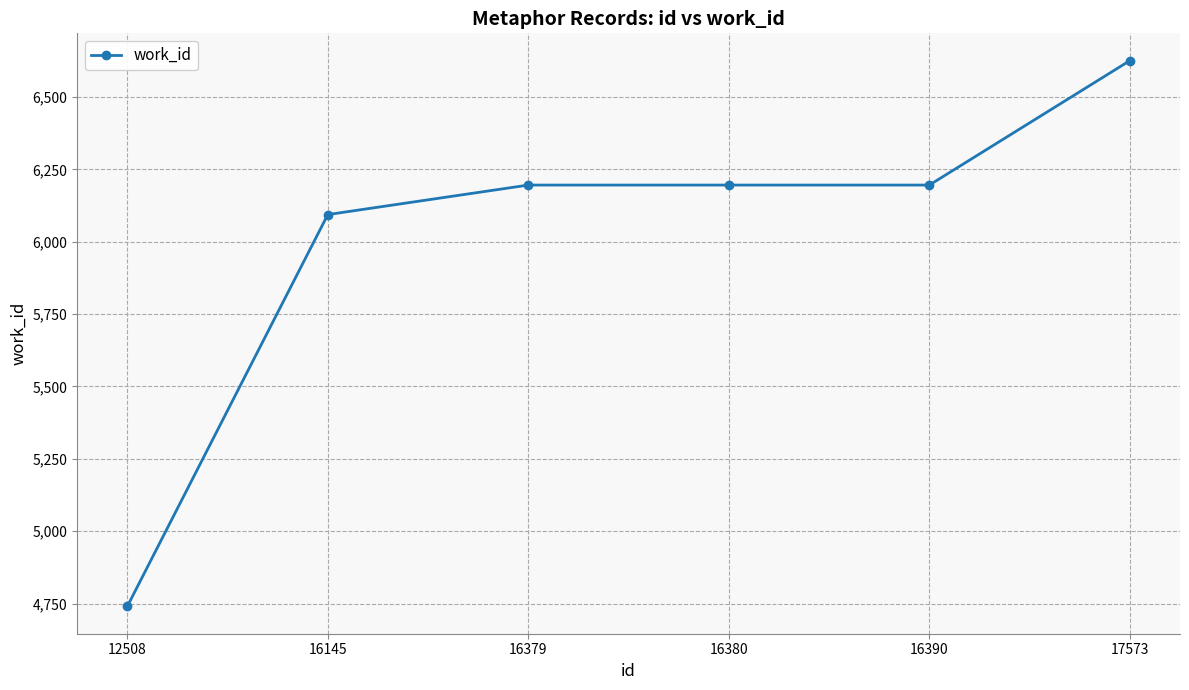

Where is the data nearest to the value 5683?

16145